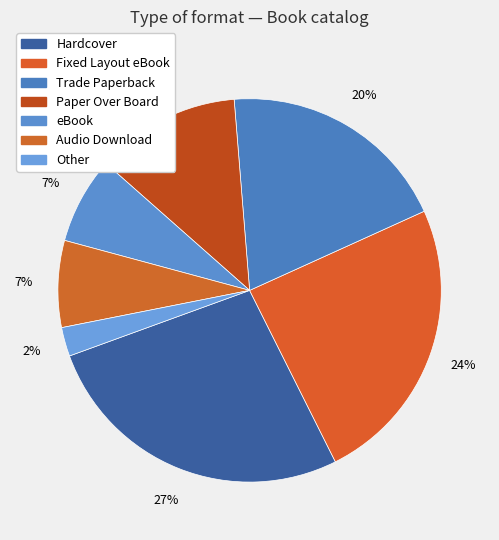

Count the number of slices in the pie.

7